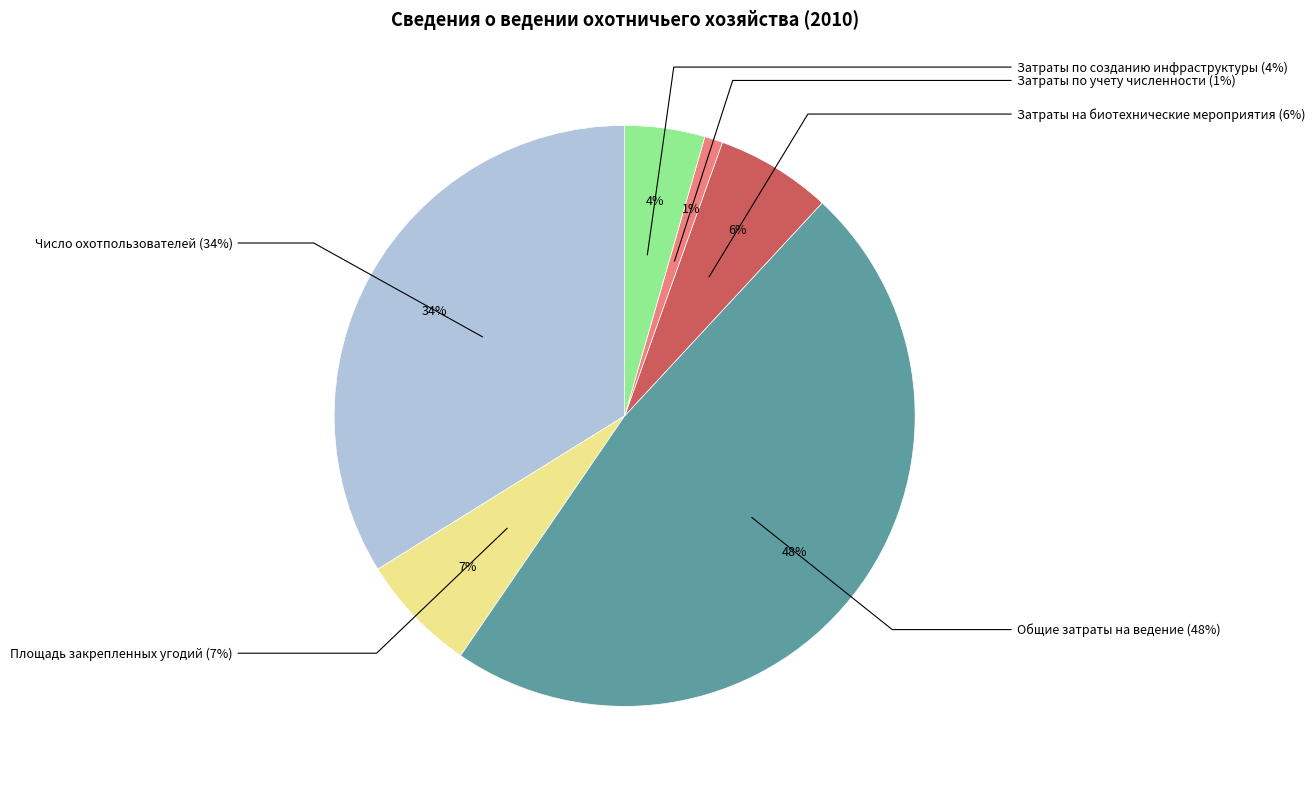

Does Общие затраты на ведение account for over 50% of the chart?

No